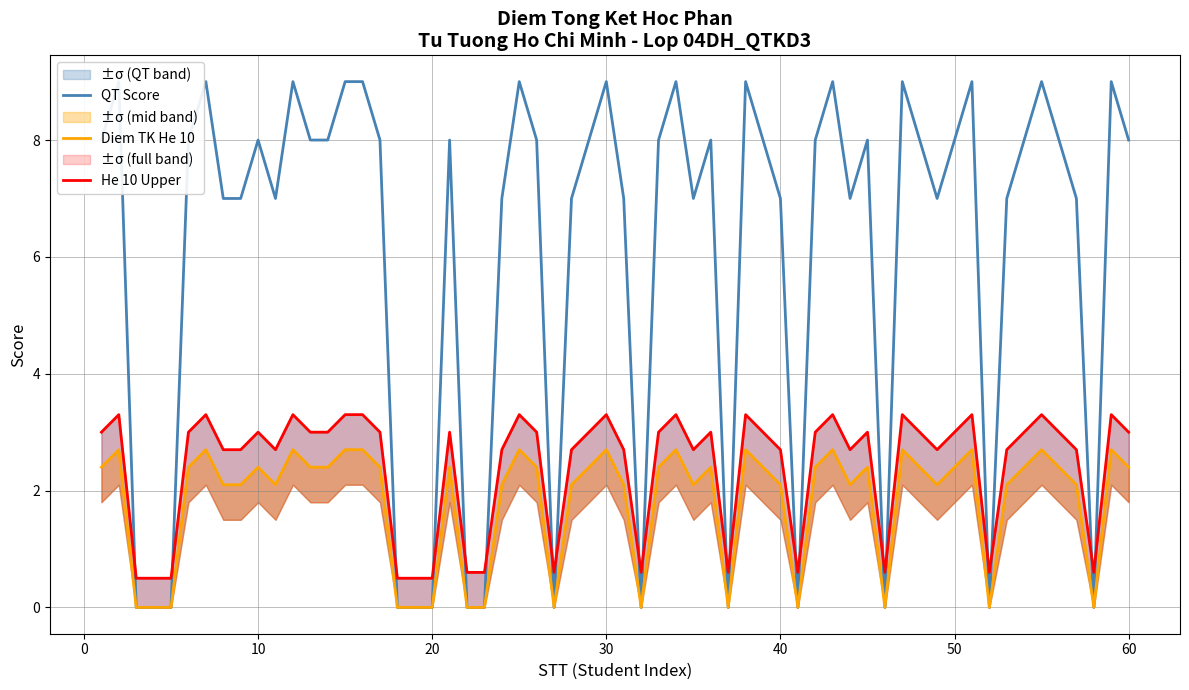

What is the difference between the maximum and second lowest values in the Diem tong ket he 10 low series?

2.1